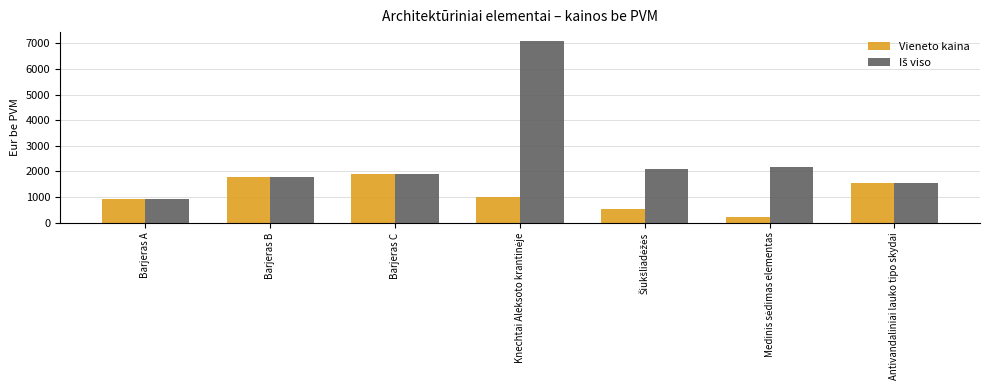

What is the total value across all series at Antivandaliniai lauko tipo skydai?

3108.3